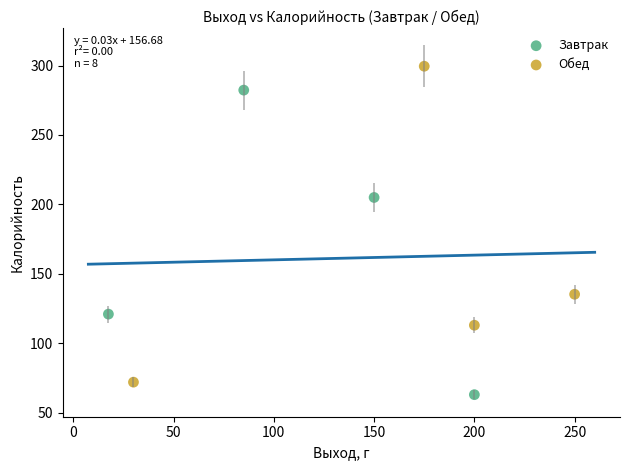

Which series has the widest spread of Y values?

Обед